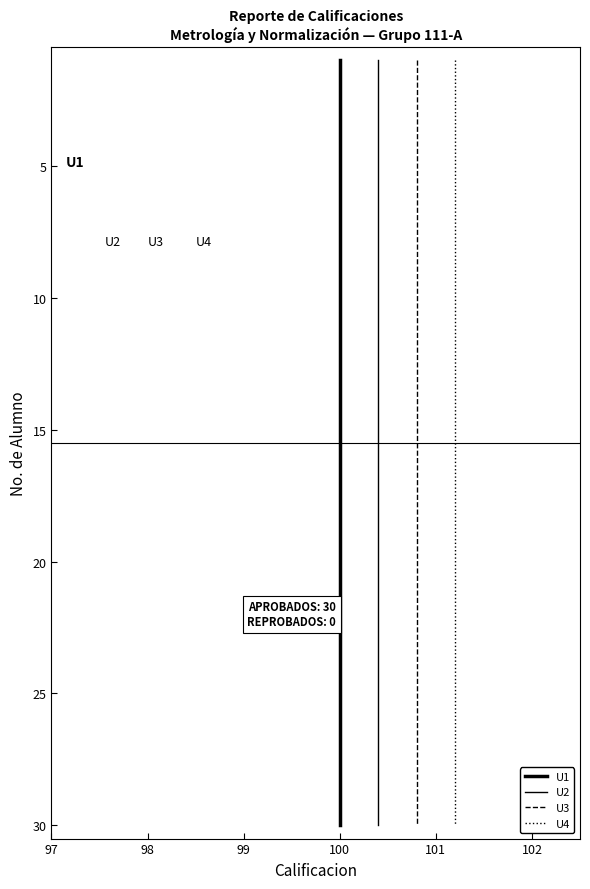

True or false: U2 has more than 1 interior local peaks.

False